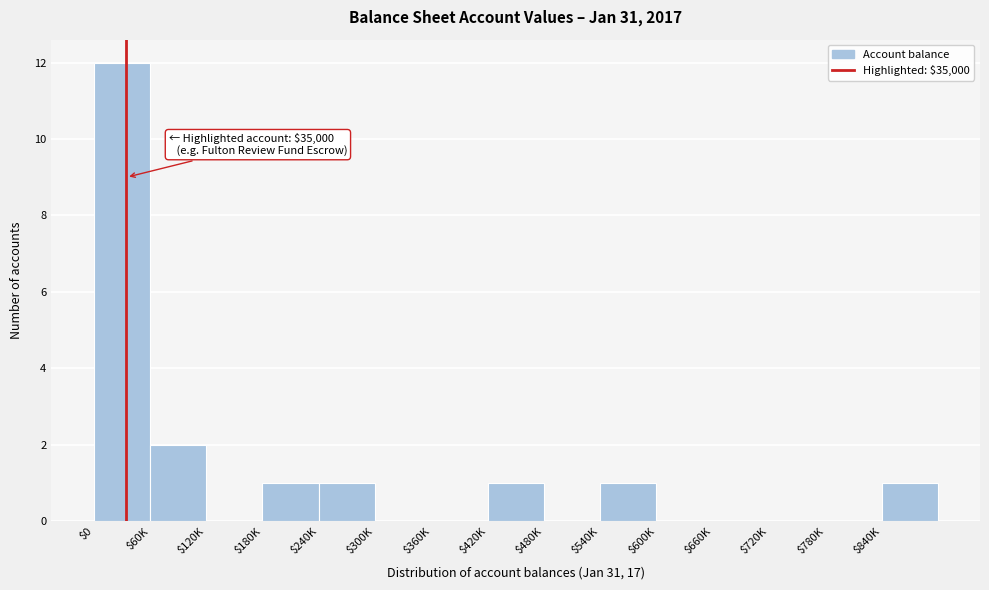

What is the sum of all values?

19